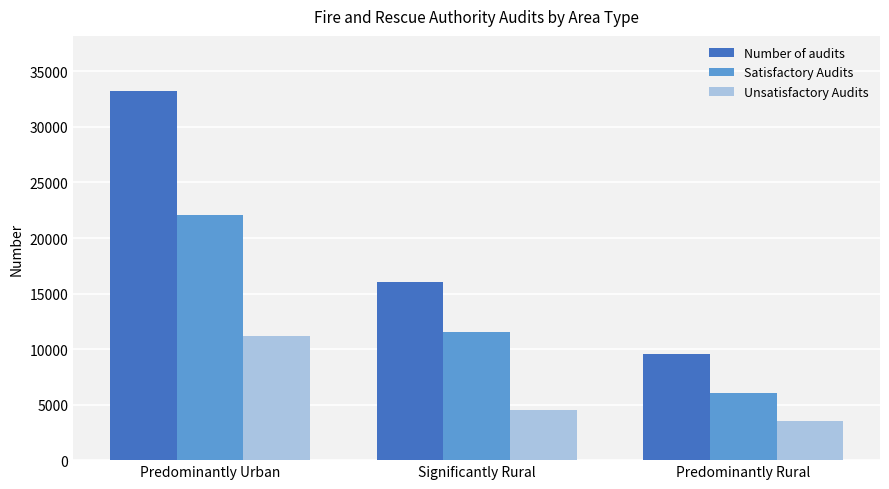

What are all the series names shown in the legend?

Number of audits, Satisfactory Audits, Unsatisfactory Audits